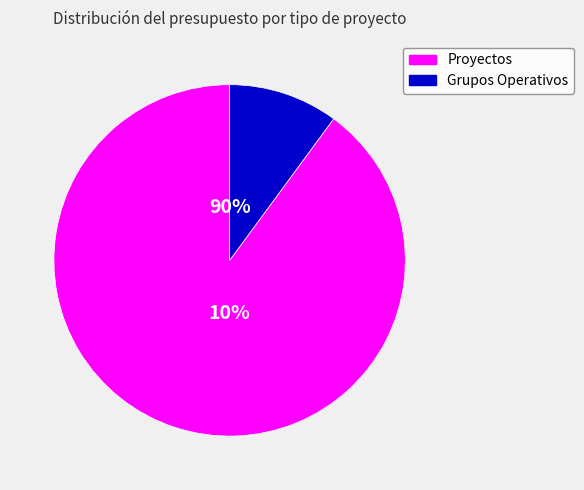

Is TIC4BIO the majority of the pie?

No